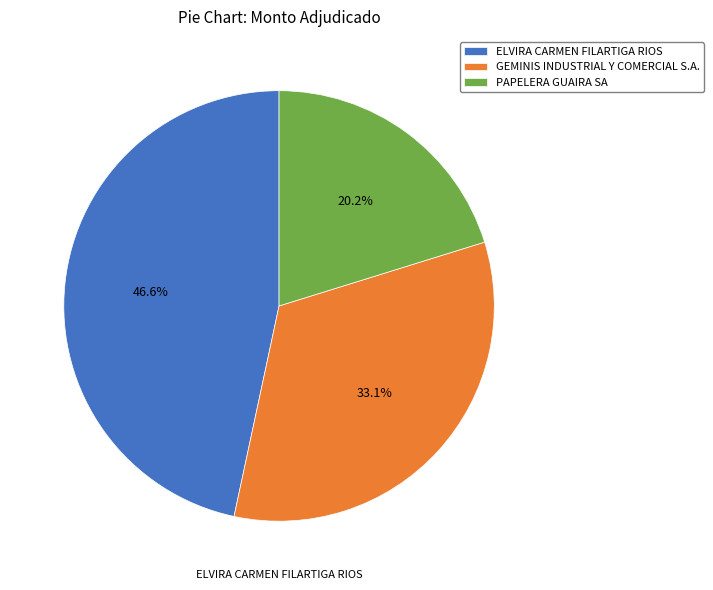

Do ELVIRA CARMEN FILARTIGA RIOS and GEMINIS INDUSTRIAL Y COMERCIAL S.A. together represent more than half of the pie?

Yes